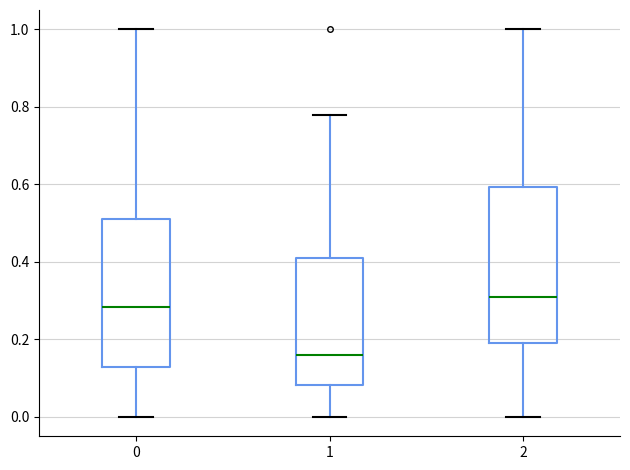

Where does the median line of the box at x = 2 sit on the y-axis? The values are not printed on the chart, so give them approximately, as read against the axis.

0.30